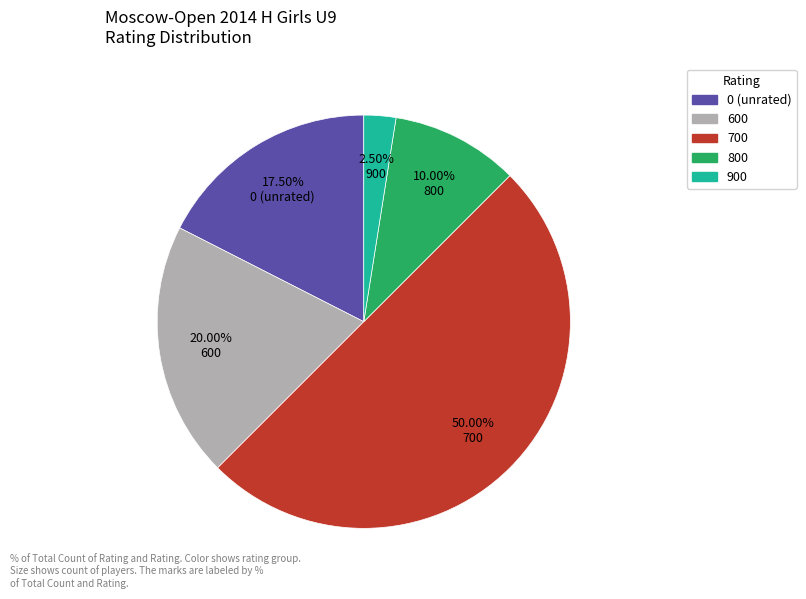

Which category has the smallest portion of the pie?

900